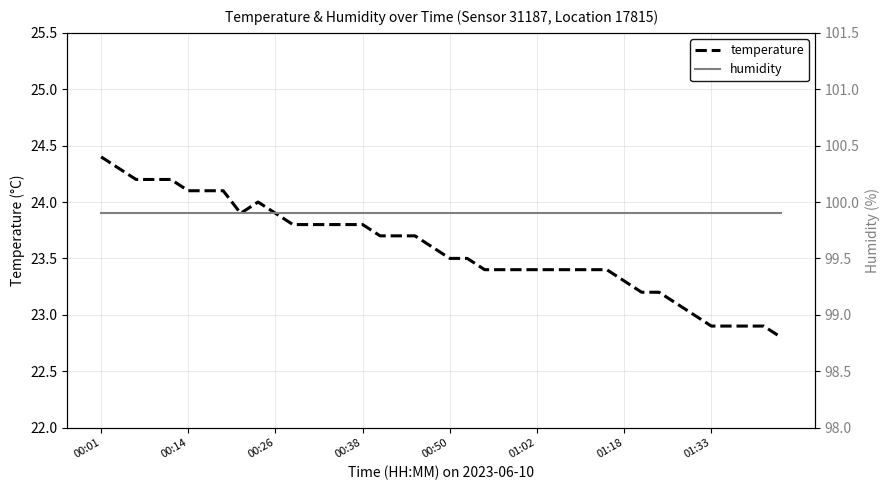

The value of temperature at 00:50 is 33.4. True or false?

False